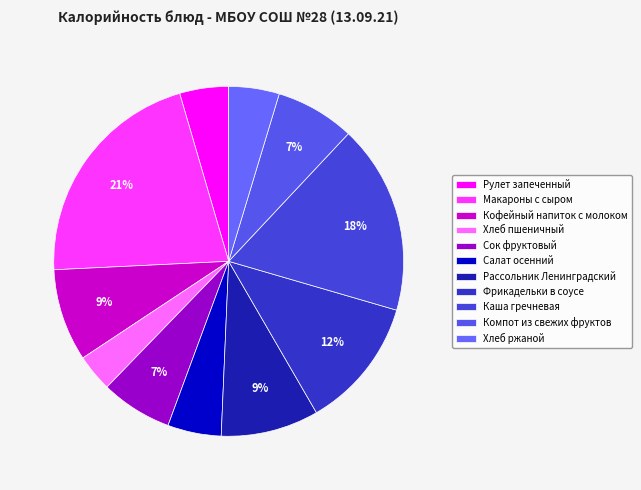

What is the largest slice in the pie chart?

Макароны с сыром